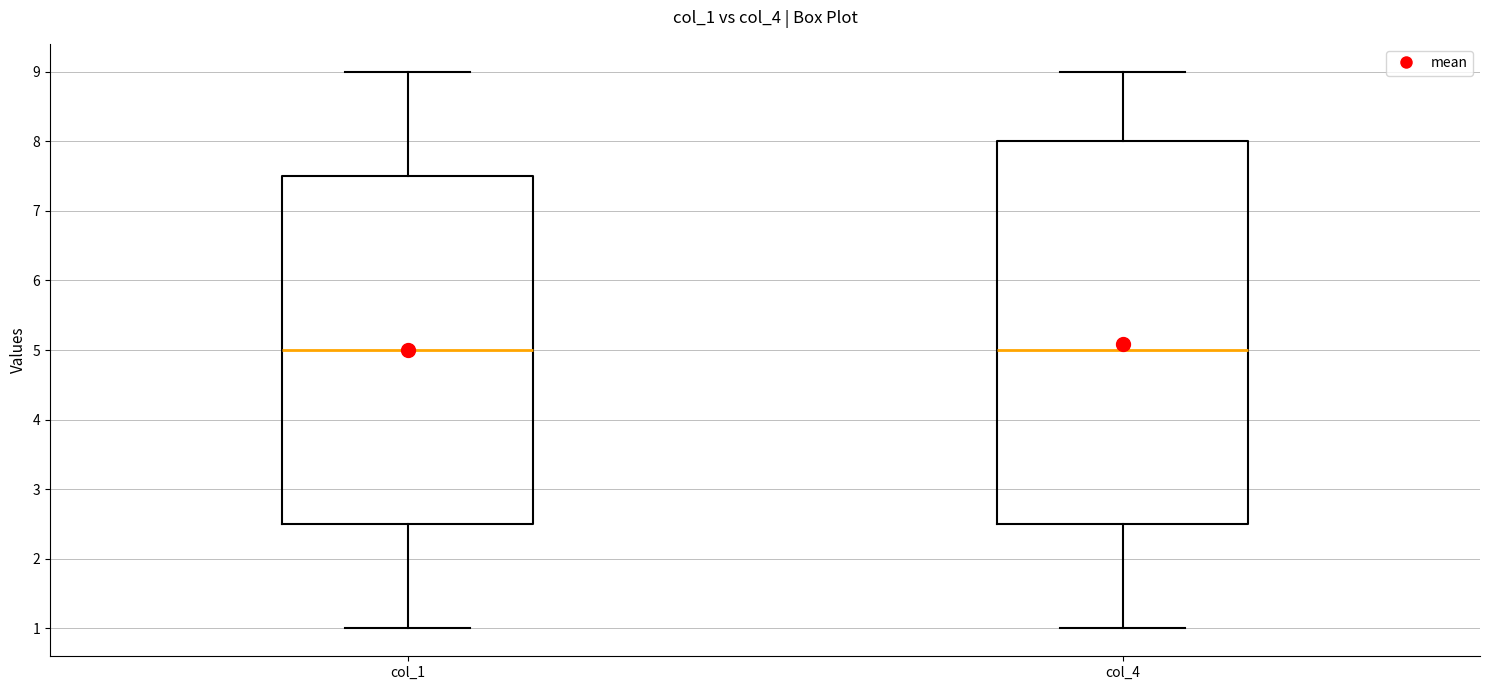

Reading left to right, transcribe this box plot: for each box, give where its median line is, the range the box spans, and where its two whiskers end, as read against the y-axis. The values are not printed on the chart, so give them approximately, as read against the axis.

col_1: median 5.0, box 2.5 to 7.5, whiskers 1.0 to 9.0
col_4: median 5.0, box 2.5 to 8.0, whiskers 1.0 to 9.0